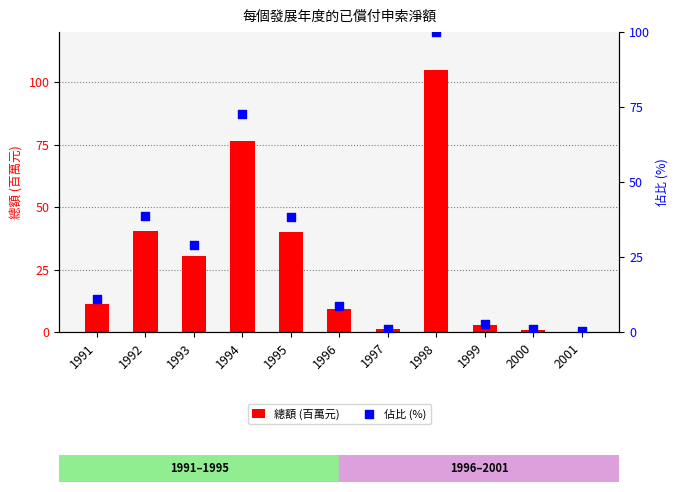

Which series contains the highest Y value?

總額 (百萬元)